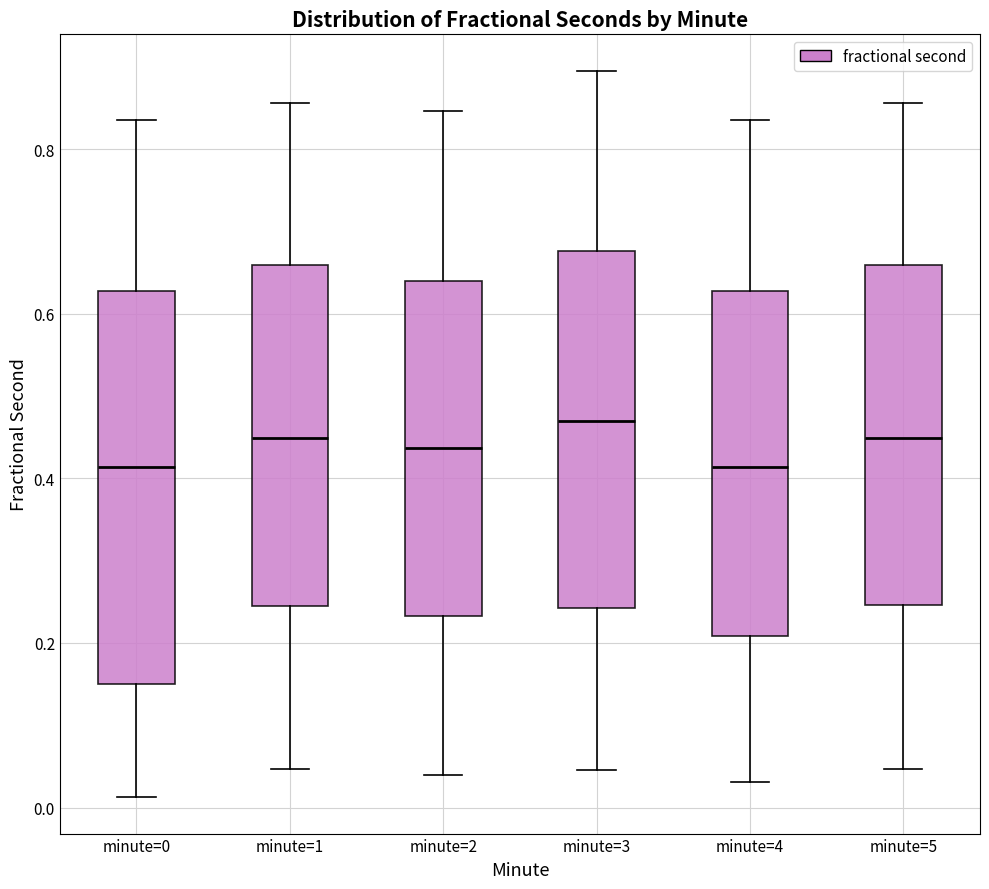

Reading left to right, read every box against the y-axis: the position of its median line, the range the box covers, and the ends of its whiskers. The values are not printed on the chart, so give them approximately, as read against the axis.

minute=0: median 0.42, box 0.14 to 0.62, whiskers 0.02 to 0.84
minute=1: median 0.44, box 0.24 to 0.66, whiskers 0.04 to 0.86
minute=2: median 0.44, box 0.24 to 0.64, whiskers 0.04 to 0.84
minute=3: median 0.46, box 0.24 to 0.68, whiskers 0.04 to 0.90
minute=4: median 0.42, box 0.20 to 0.62, whiskers 0.04 to 0.84
minute=5: median 0.44, box 0.24 to 0.66, whiskers 0.04 to 0.86